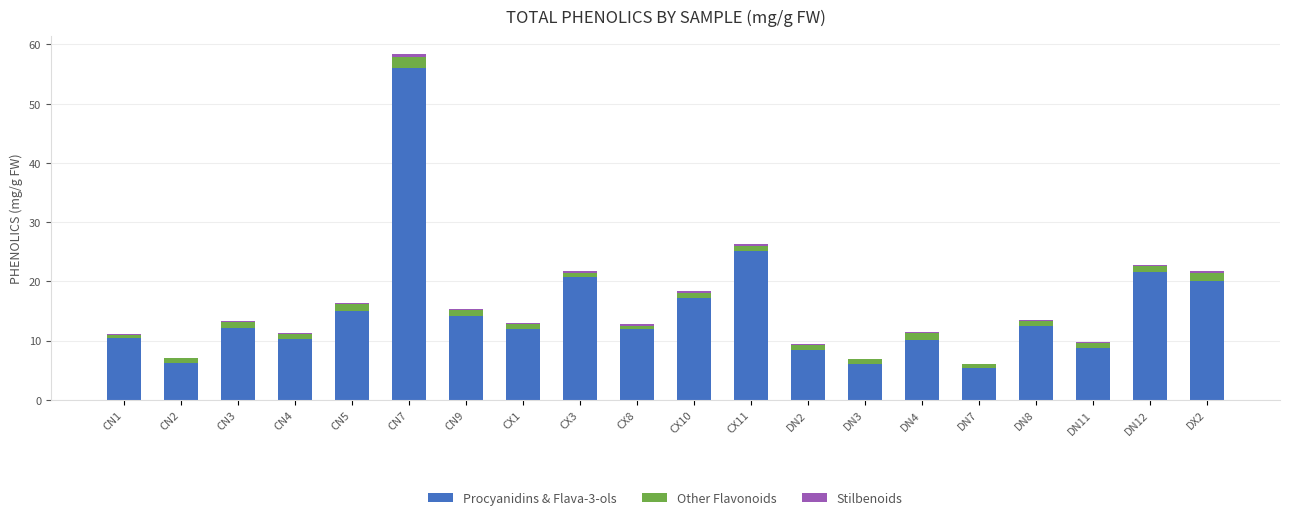

What is the total value across all series at CN3?

13.3